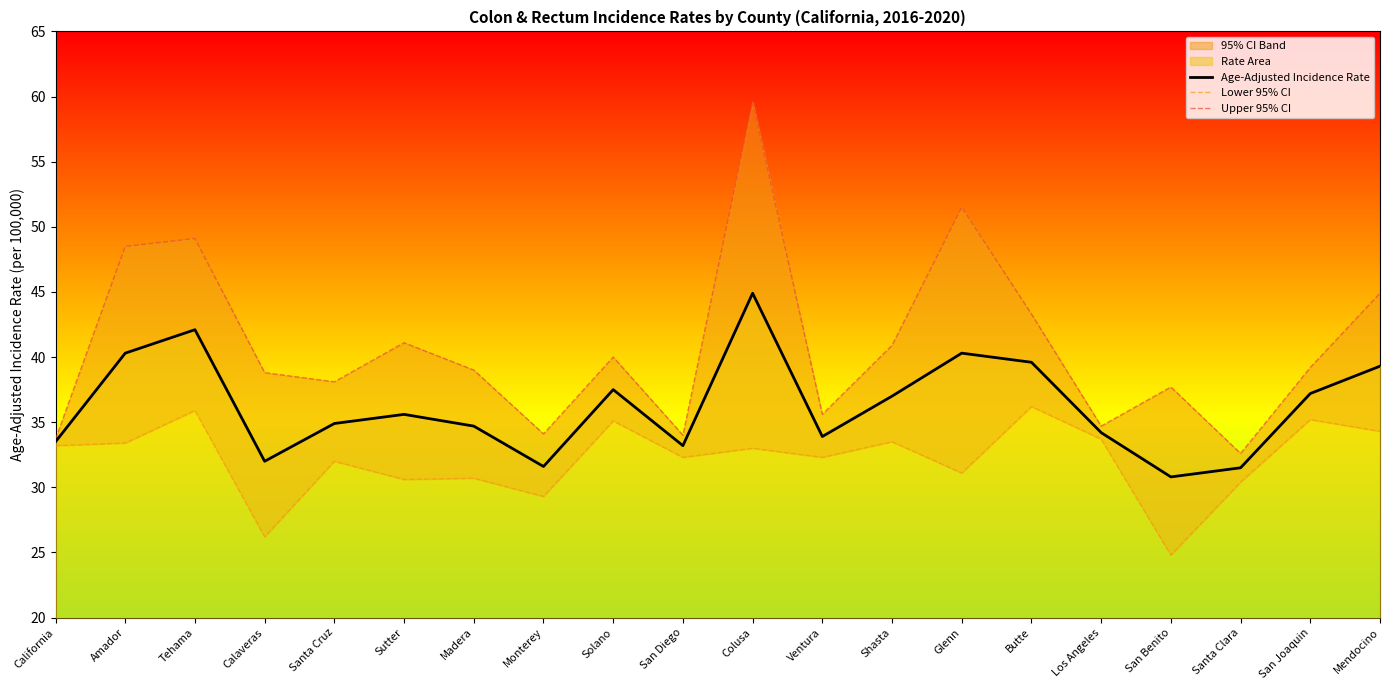

True or false: Age-Adjusted Incidence Rate has a value of 42.1 at Tehama.

True